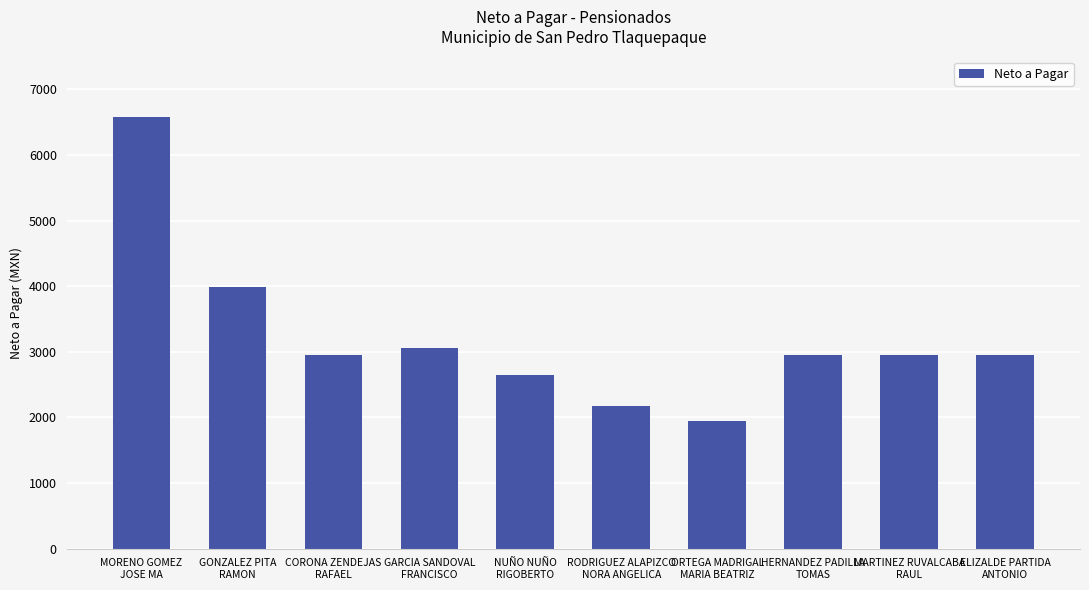

Are the bars grouped side by side (vs. stacked)?

No